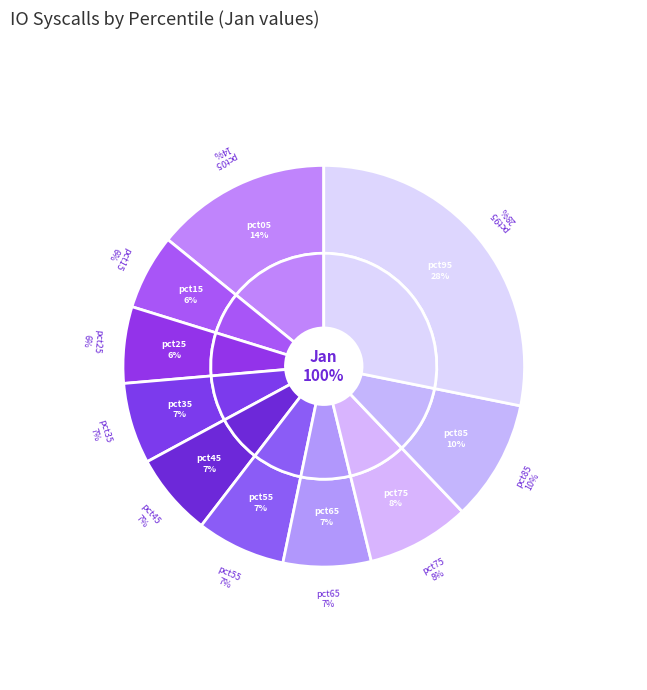

How many slices are in this pie chart?

10